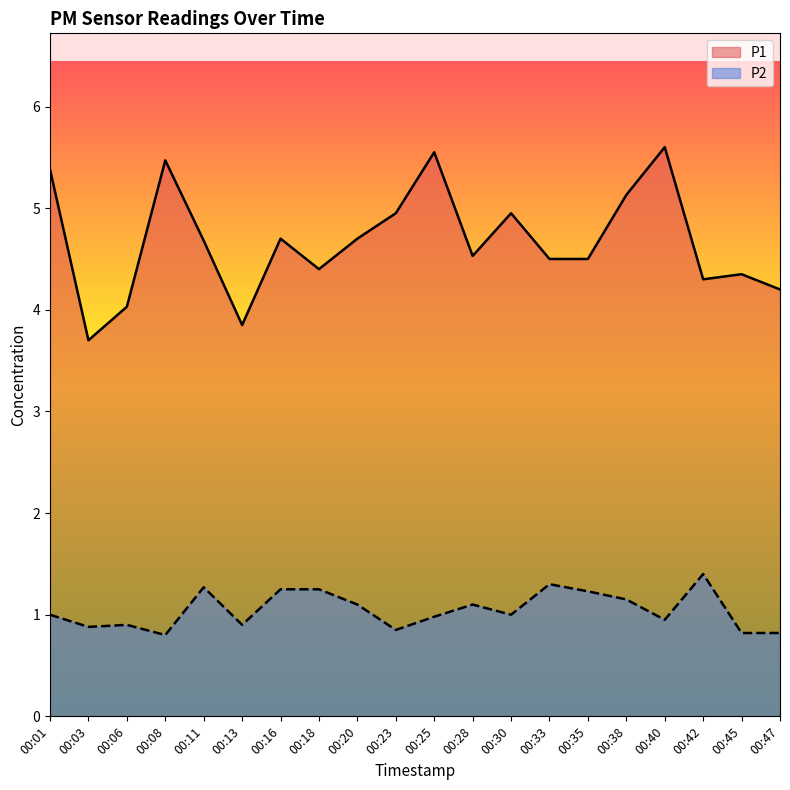

List the labels in order of P2 value, smallest first.

00:08, 00:45, 00:47, 00:23, 00:03, 00:06, 00:13, 00:40, 00:25, 00:01, 00:30, 00:20, 00:28, 00:38, 00:35, 00:16, 00:18, 00:11, 00:33, 00:42